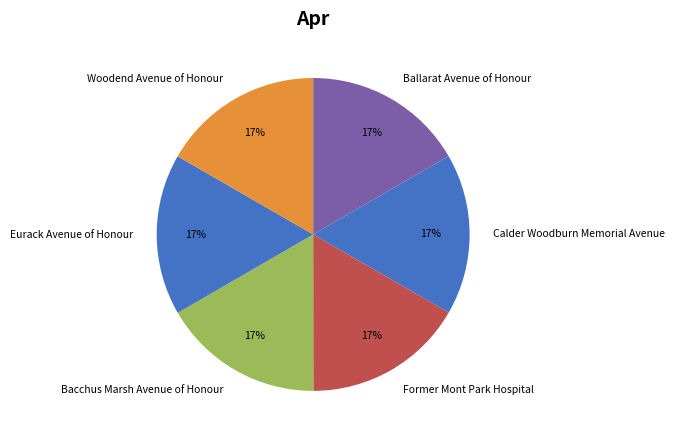

Approximately how many times larger is the value at Bacchus Marsh Avenue of Honour compared to Eurack Avenue of Honour?

1.0